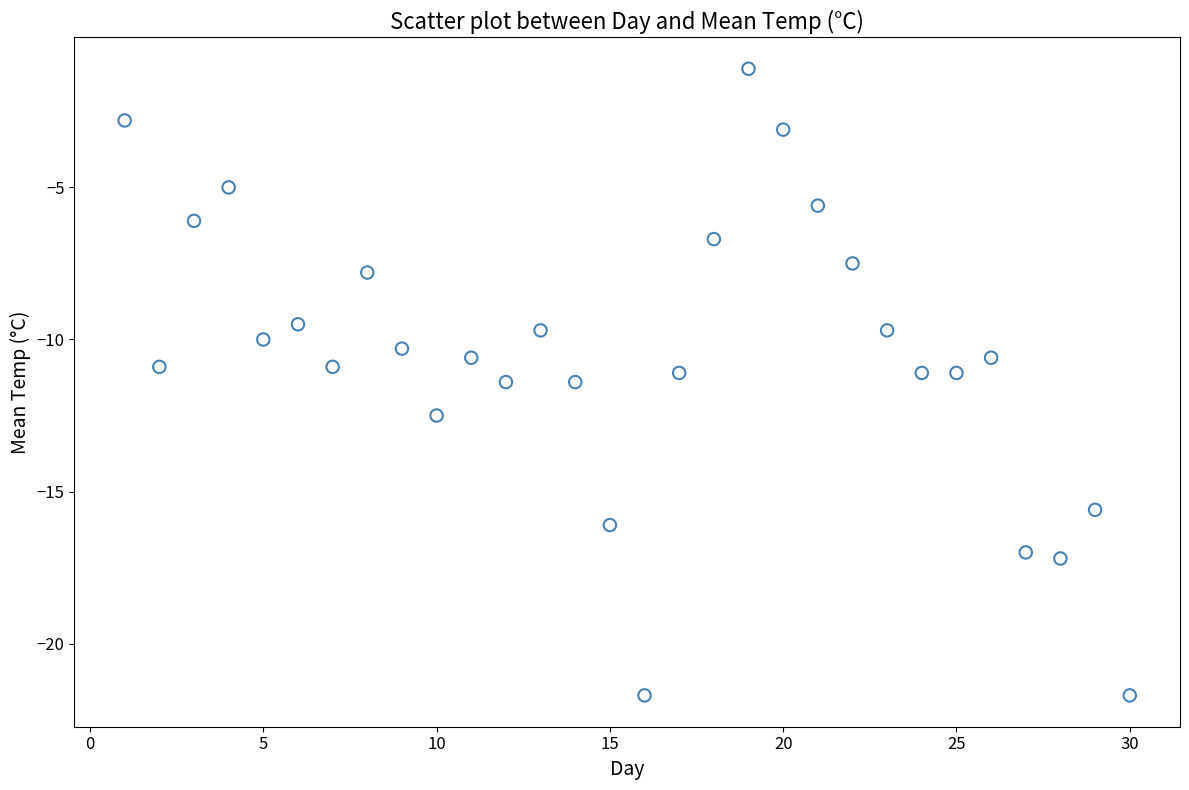

What is the range of X values (max minus min)?

29.0